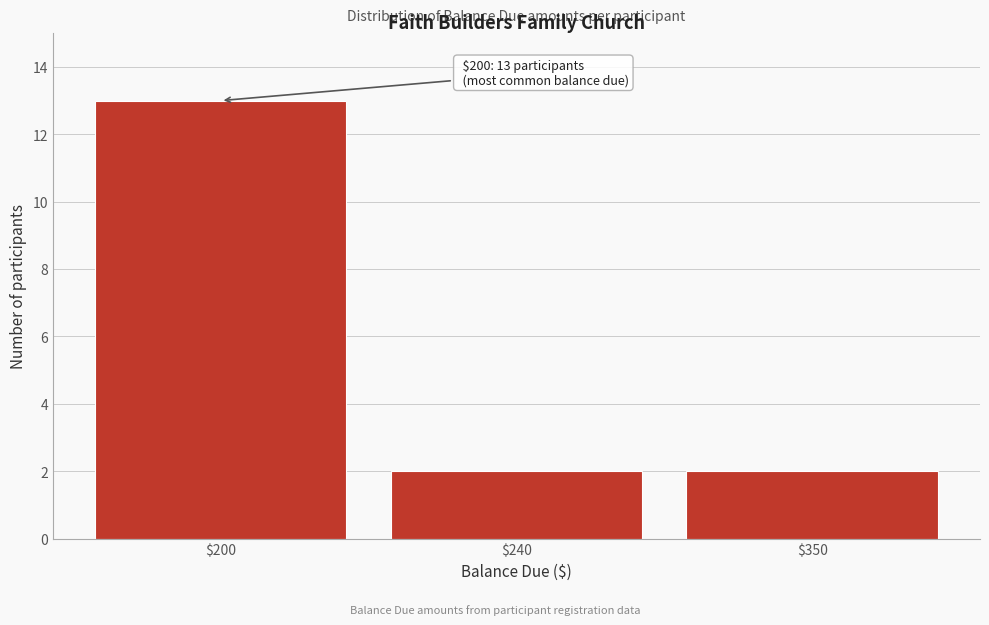

Reading right to left, transcribe all the data shown in this chart.

2	2	13